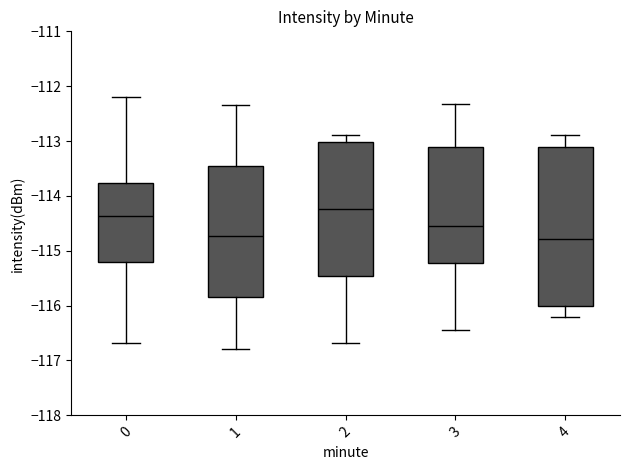

Reading left to right, read every box against the y-axis: the position of its median line, the range the box covers, and the ends of its whiskers. The values are not printed on the chart, so give them approximately, as read against the axis.

0: median -114.4, box -115.2 to -113.8, whiskers -116.7 to -112.2
1: median -114.7, box -115.8 to -113.5, whiskers -116.8 to -112.3
2: median -114.2, box -115.5 to -113.0, whiskers -116.7 to -112.9
3: median -114.6, box -115.2 to -113.1, whiskers -116.4 to -112.3
4: median -114.8, box -116.0 to -113.1, whiskers -116.2 to -112.9